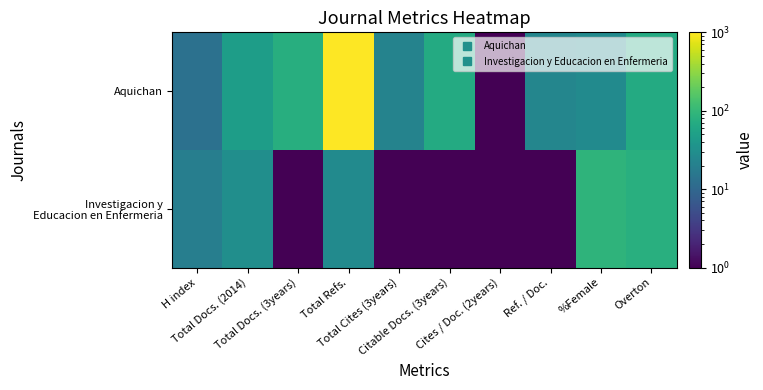

What is the total value across all series at H index?

32.0